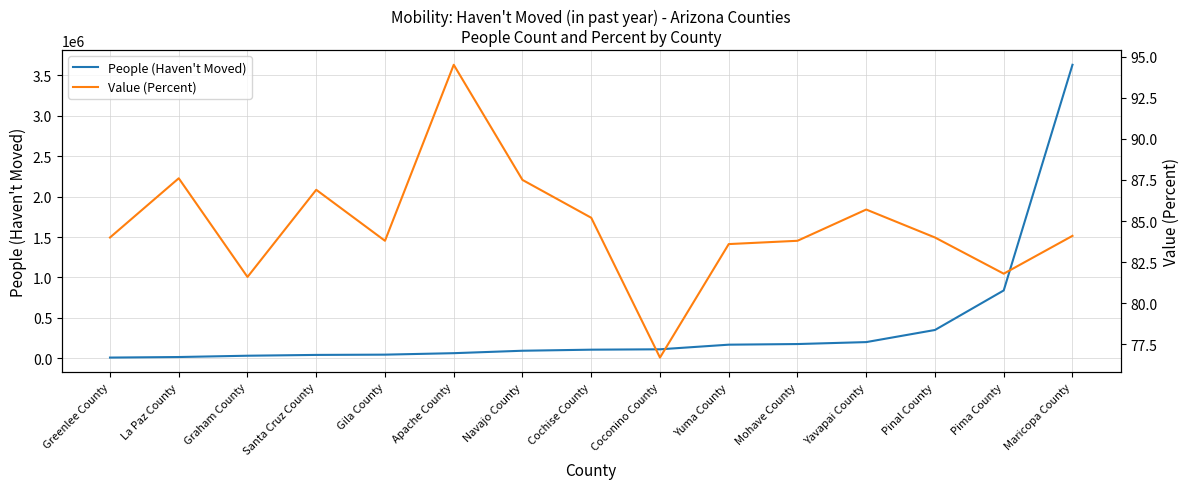

Does the chart display data point markers on the line(s)?

No